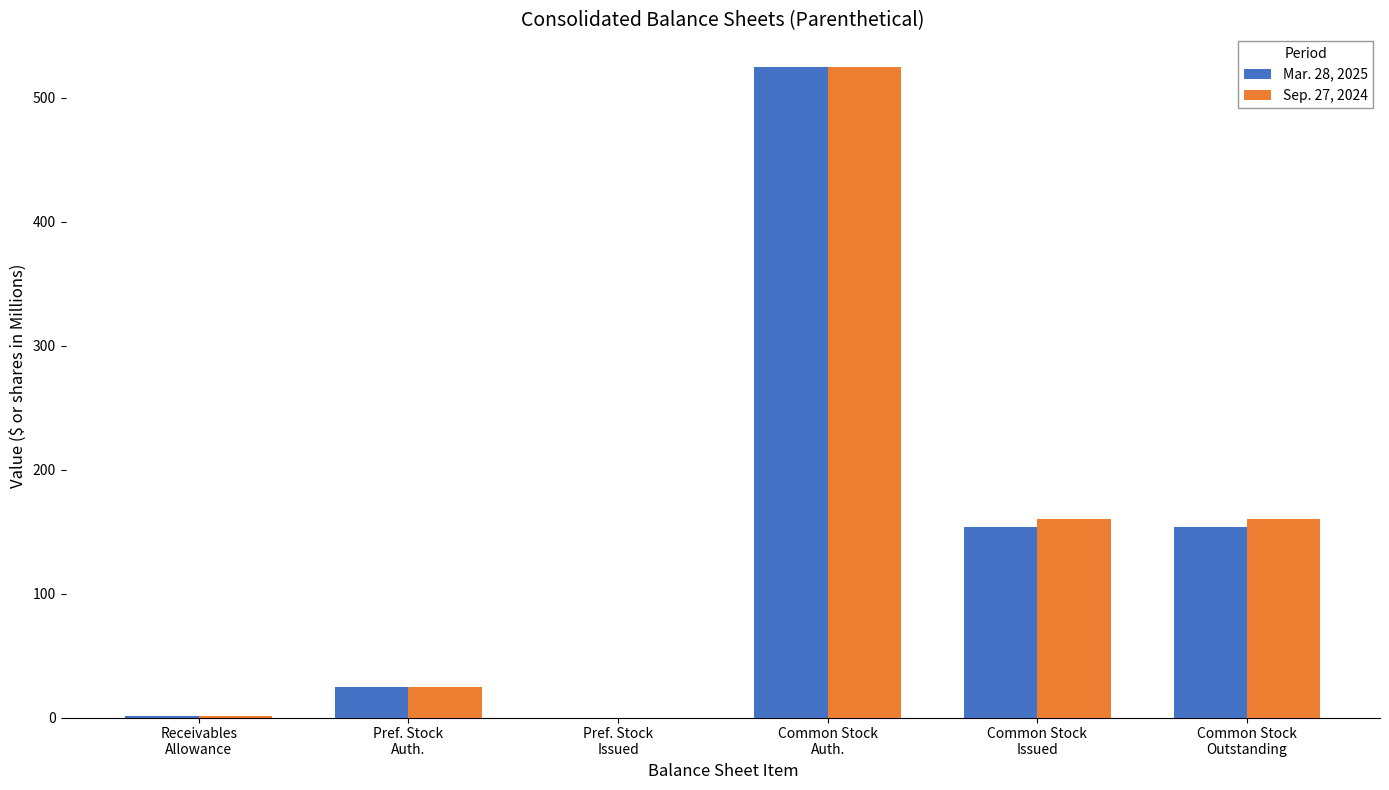

What are all the series names shown in the legend?

Mar. 28, 2025, Sep. 27, 2024